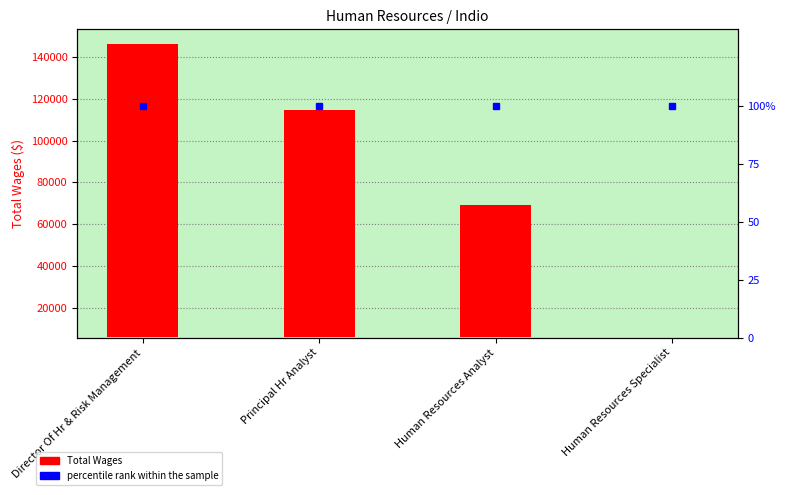

What is the approximate value of Total Wages at Director Of Hr & Risk Management?

140463.9